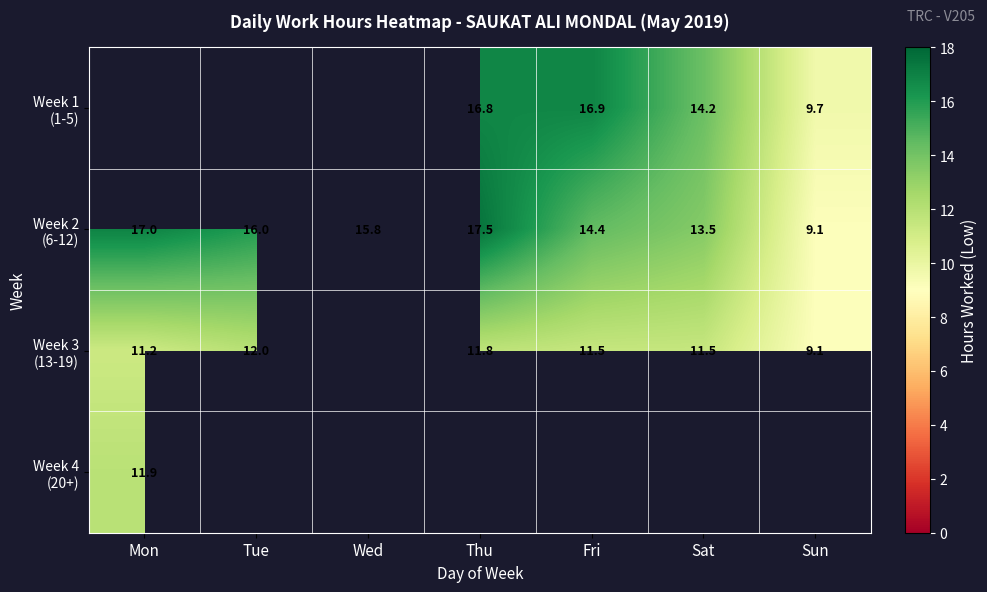

Is it true that Week 4 (20+) equals 11.9 at Mon?

True